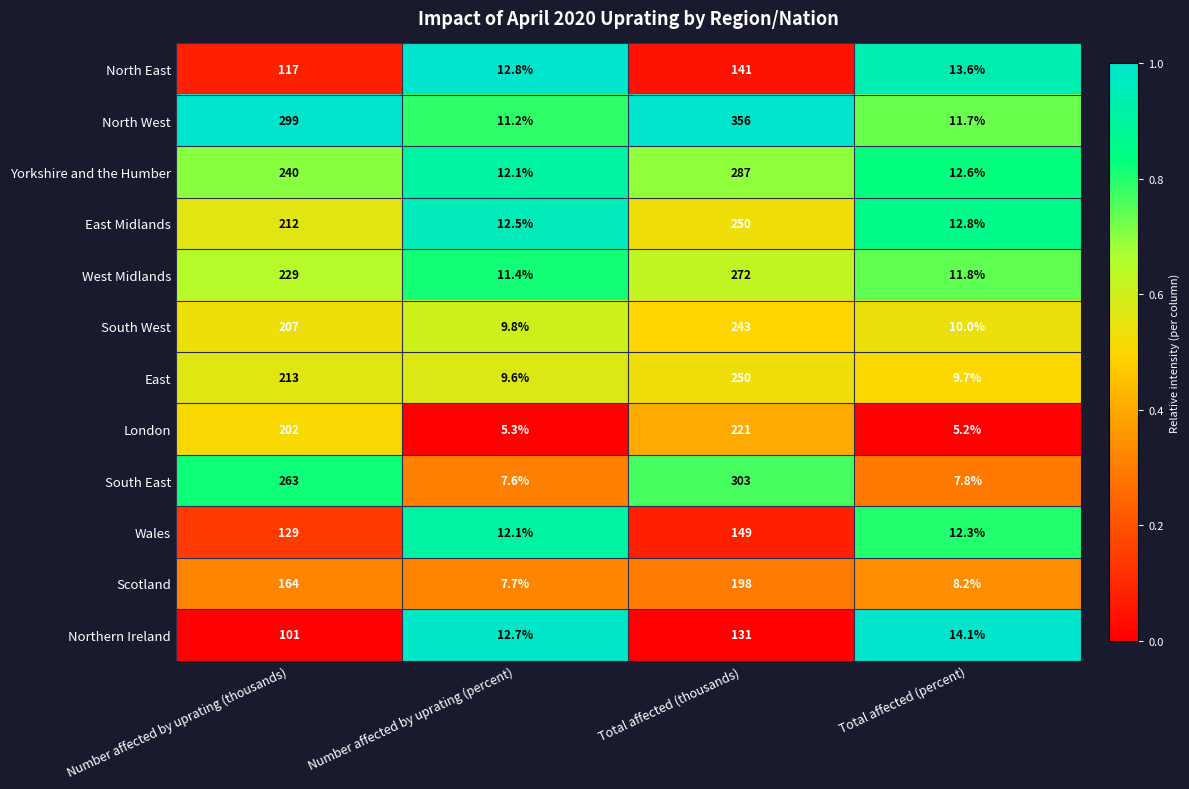

Which series has the largest range (max minus min)?

North West